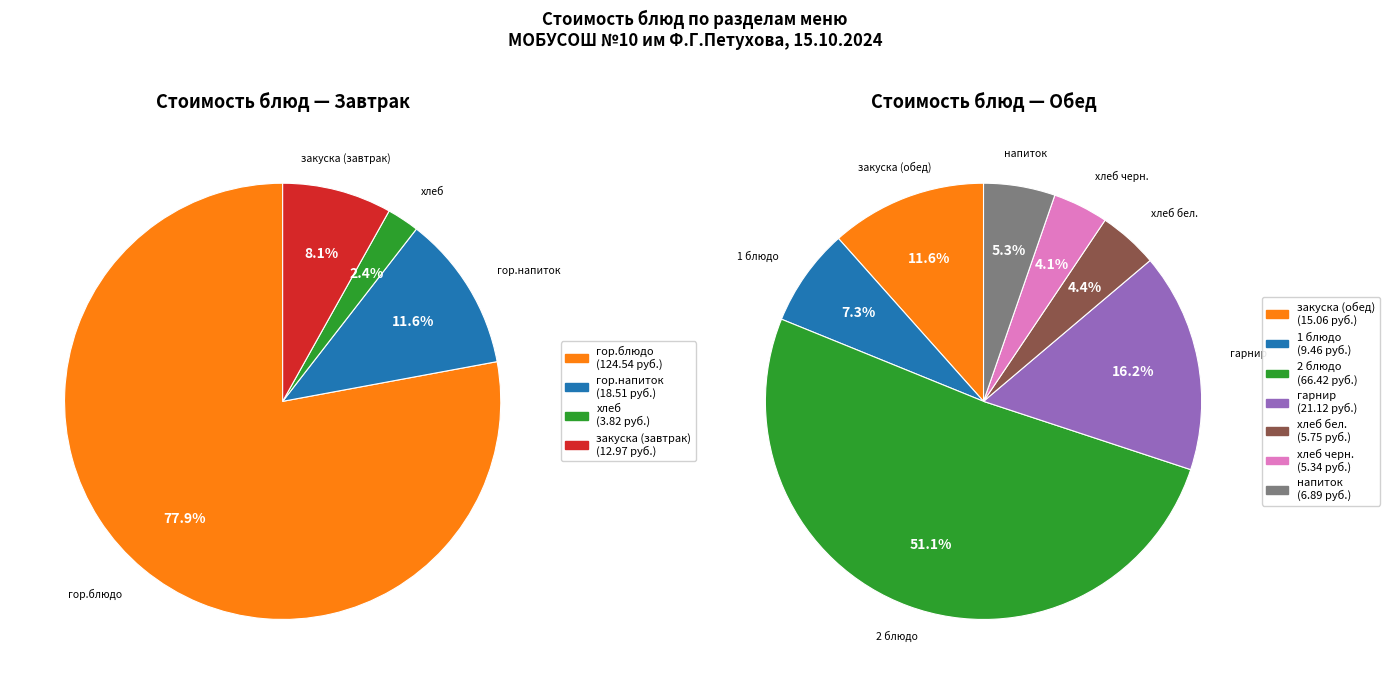

Rank the categories by value from lowest to highest.

хлеб, хлеб черн., хлеб бел., напиток, 1 блюдо, закуска (завтрак), закуска (обед), гор.напиток, гарнир, 2 блюдо, гор.блюдо